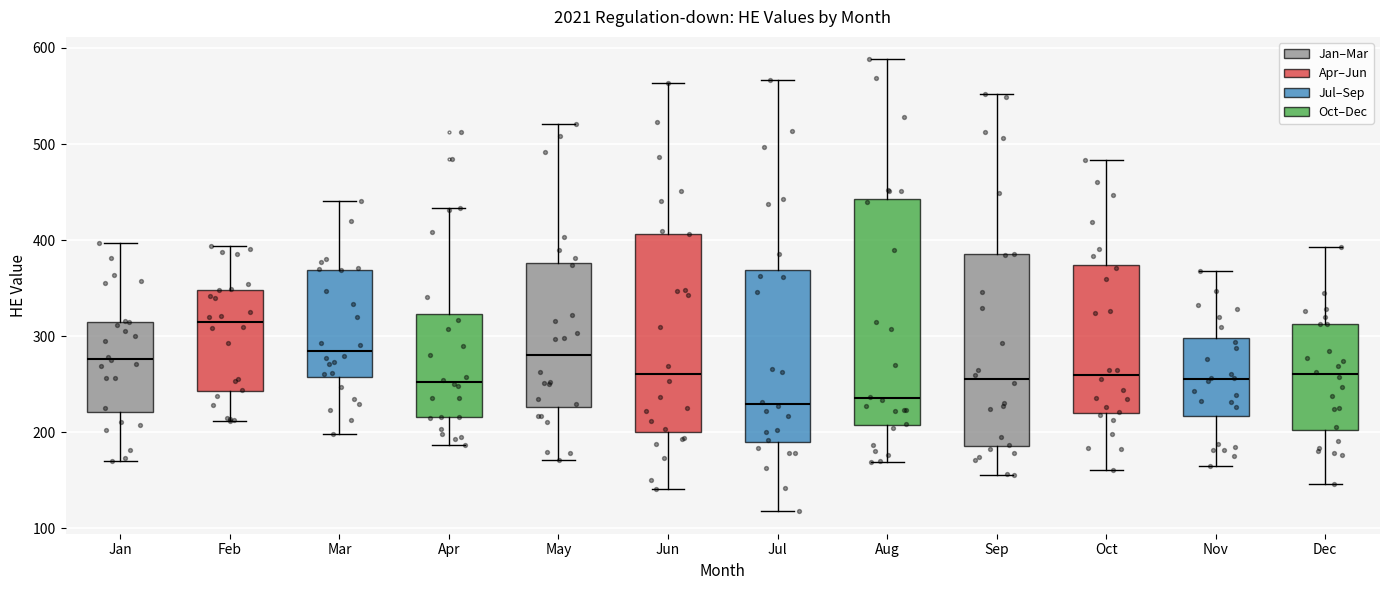

Reading left to right, transcribe this box plot: for each box, give where its median line is, the range the box spans, and where its two whiskers end, as read against the y-axis. The values are not printed on the chart, so give them approximately, as read against the axis.

Jan: median 280, box 220 to 320, whiskers 170 to 400
Feb: median 320, box 240 to 350, whiskers 210 to 390
Mar: median 290, box 260 to 370, whiskers 200 to 440
Apr: median 250, box 220 to 320, whiskers 190 to 430
May: median 280, box 230 to 380, whiskers 170 to 520
Jun: median 260, box 200 to 410, whiskers 140 to 560
Jul: median 230, box 190 to 370, whiskers 120 to 570
Aug: median 240, box 210 to 440, whiskers 170 to 590
Sep: median 260, box 190 to 390, whiskers 160 to 550
Oct: median 260, box 220 to 370, whiskers 160 to 480
Nov: median 260, box 220 to 300, whiskers 170 to 370
Dec: median 260, box 200 to 310, whiskers 150 to 390